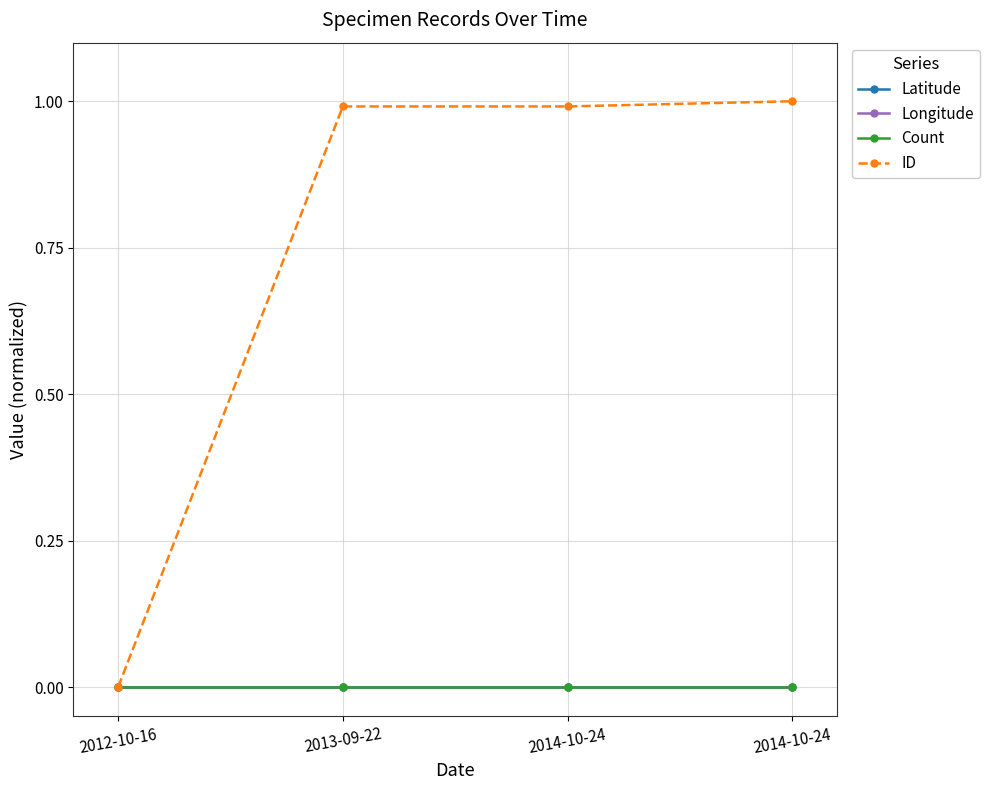

True or false: Latitude and Count cross at least once.

False